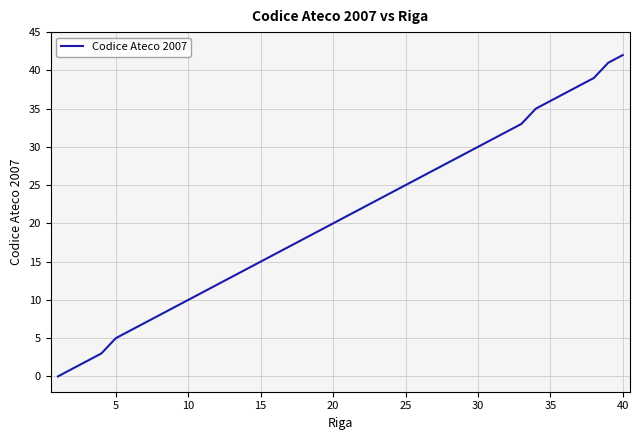

Does the chart have visible grid lines?

Yes